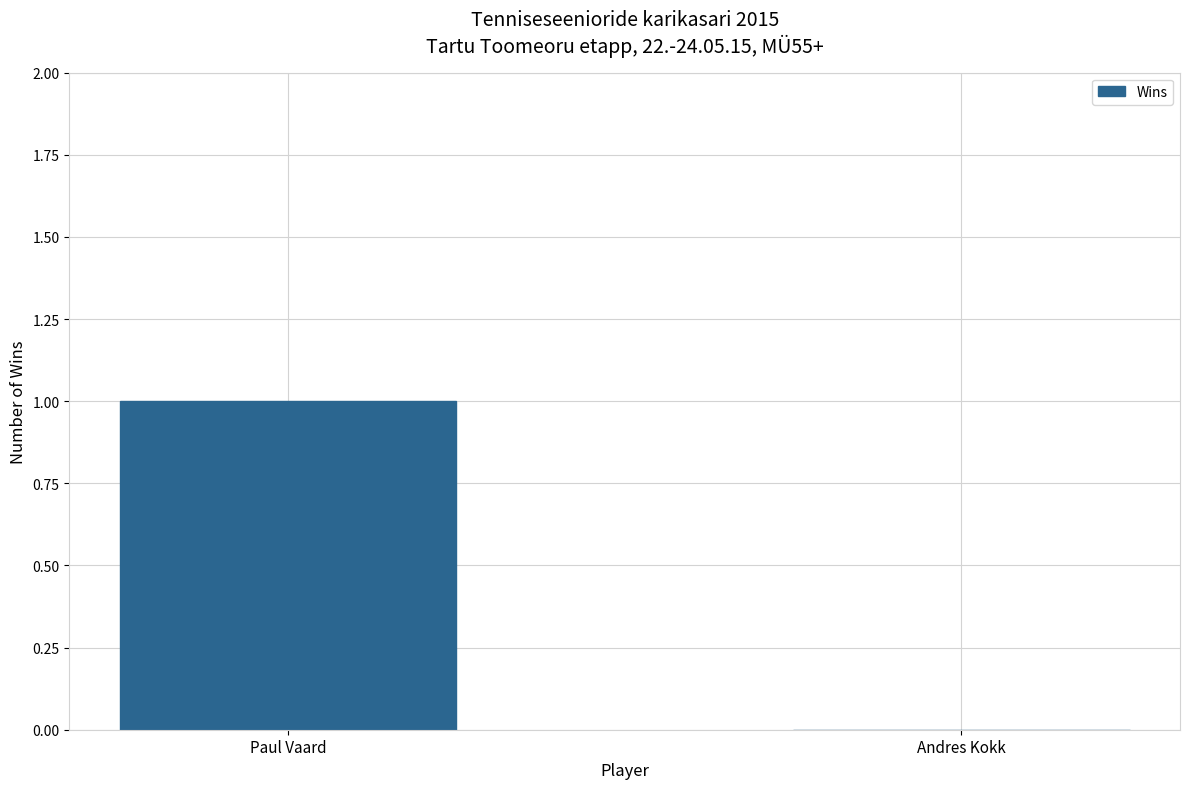

Reading right to left, extract all data points from this chart.

0	1